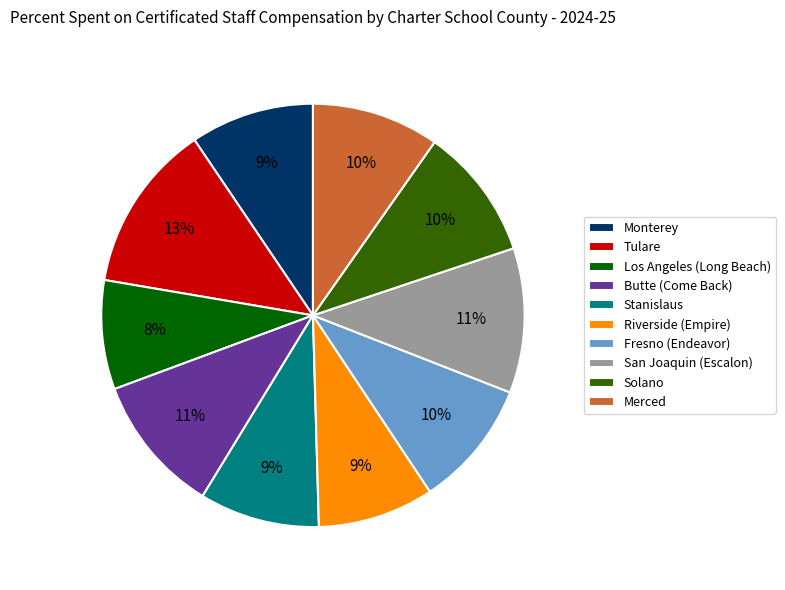

Which slice is the largest?

Tulare